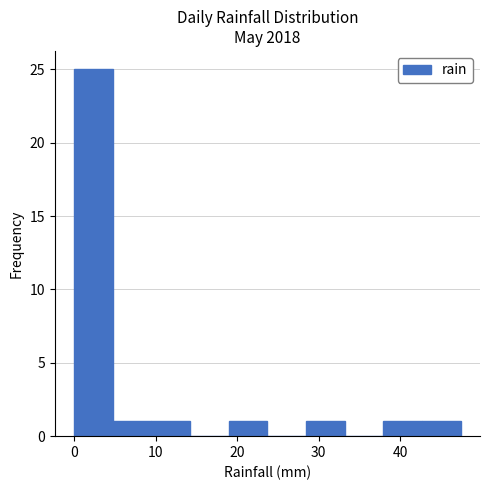

How tall is the bar that spans 38 to 43 on the x-axis? Neither the bar edges nor the heights are printed on the chart, so give them approximately, as read against the axes.

1